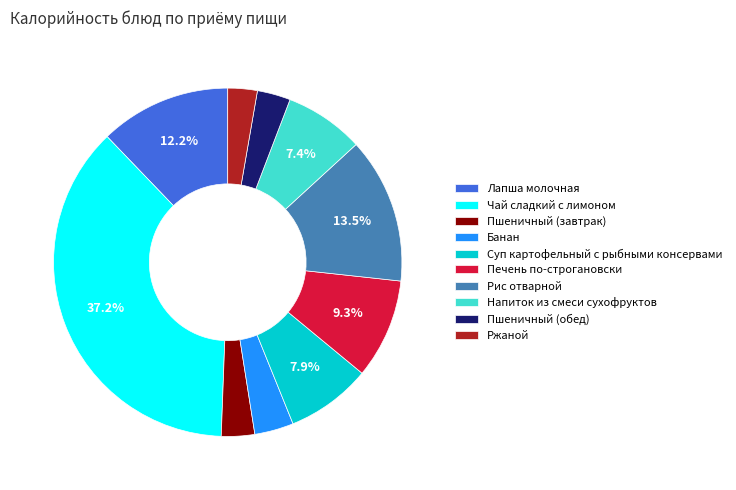

Approximately how many times larger is the value at Банан compared to Печень по-строгановски?

0.4